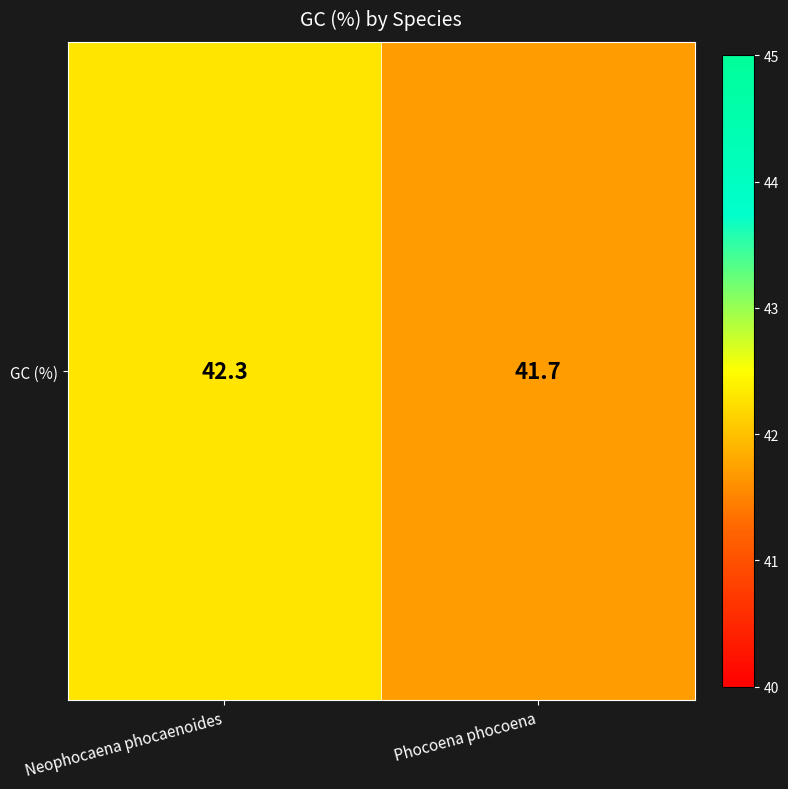

Rank the categories by value from lowest to highest.

Phocoena phocoena, Neophocaena phocaenoides